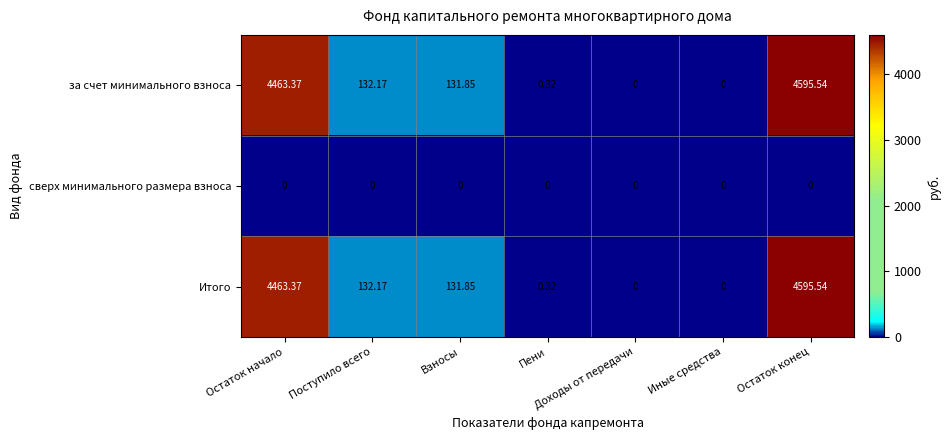

At which category is the sum across all series the highest?

Остаток конец